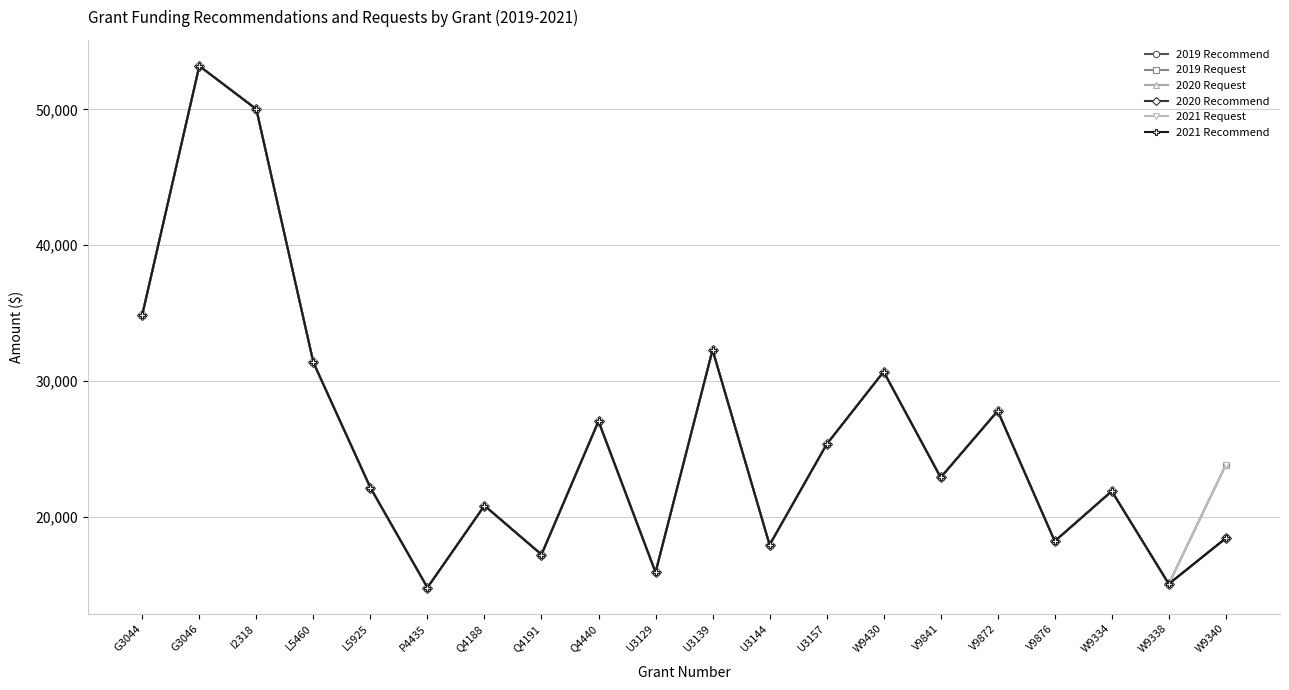

True or false: 2019 Request and 2021 Recommend cross at least once.

False